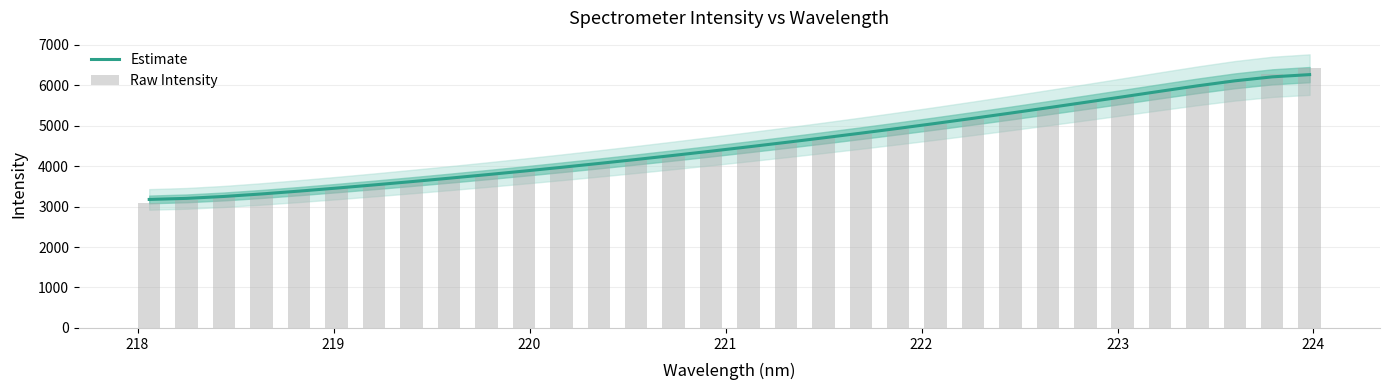

What is the minimum value for Estimate?

3176.8